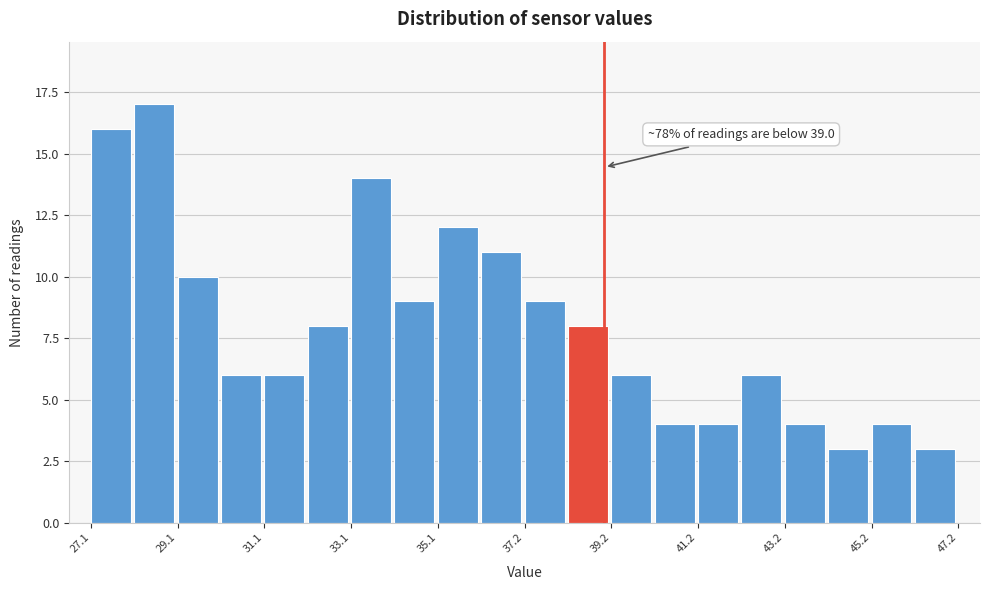

Read against the x-axis, roughly where is the centre of the tallest bar?

28.5